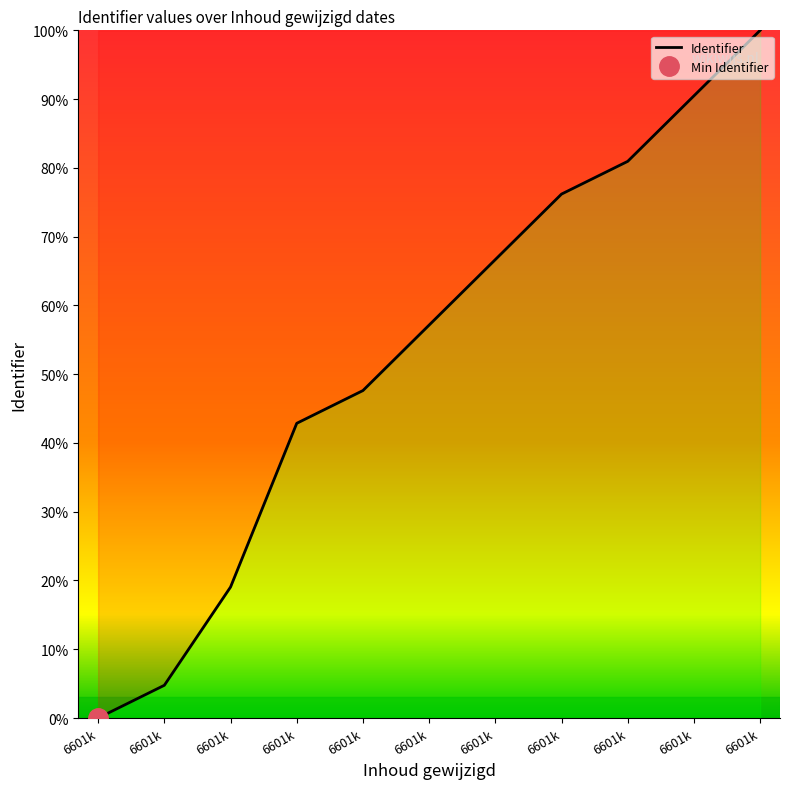

List the labels in order of value, smallest first.

6601k, 6601k, 6601k, 6601k, 6601k, 6601k, 6601k, 6601k, 6601k, 6601k, 6601k